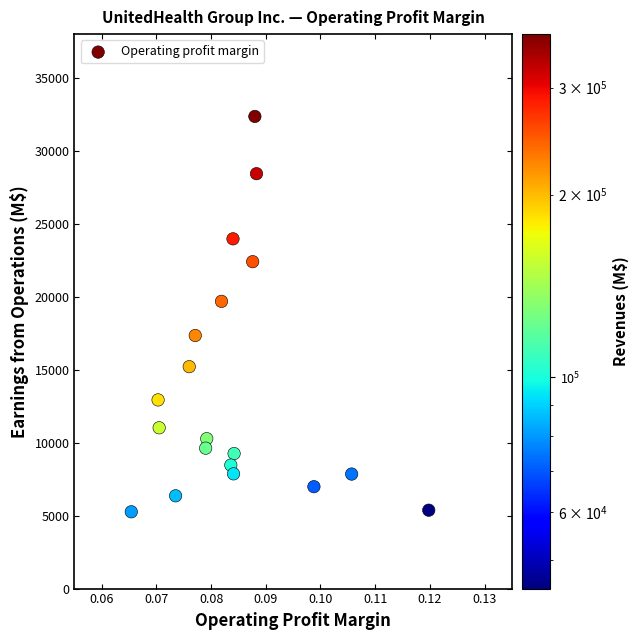

What is the range of Y values (max minus min)?

27095